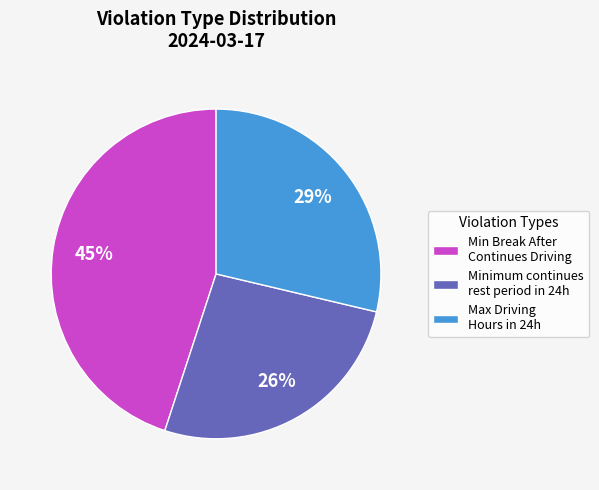

True or false: Max Driving Hours in 24h accounts for 29% of the total.

True